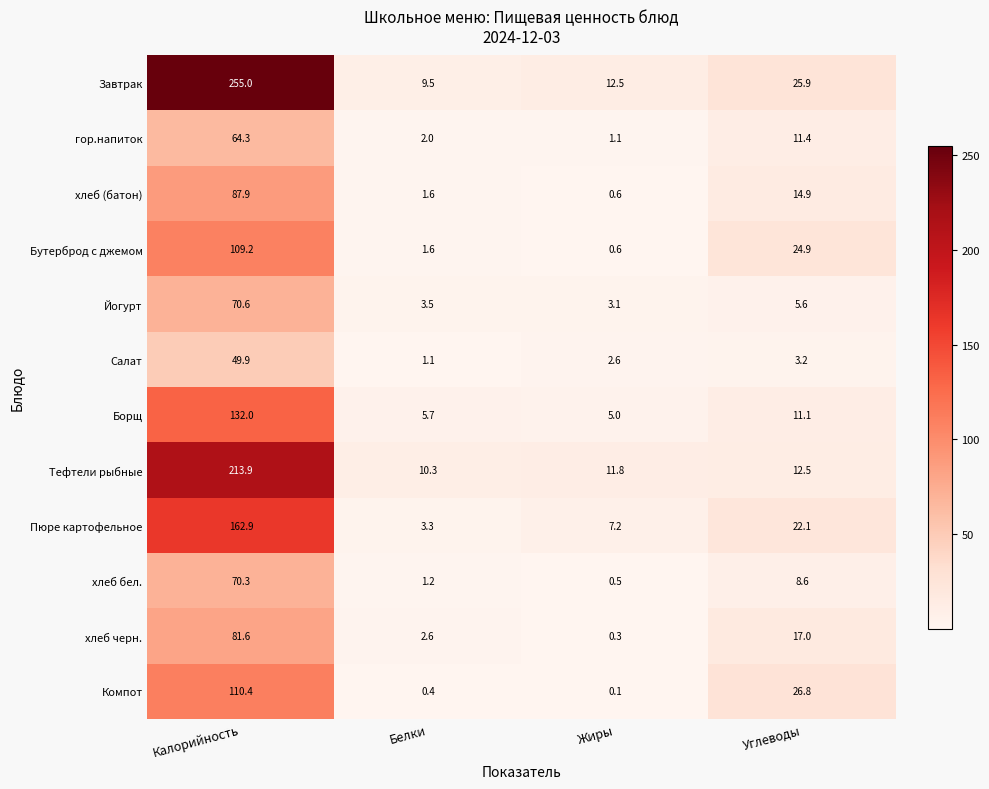

Which category has the highest value across all series?

Калорийность